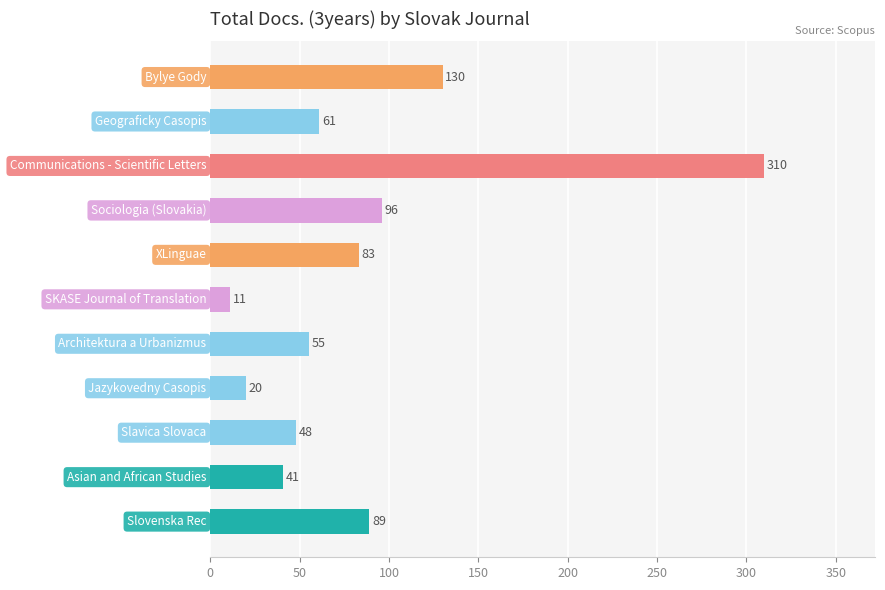

What is the minimum value shown in the chart?

11